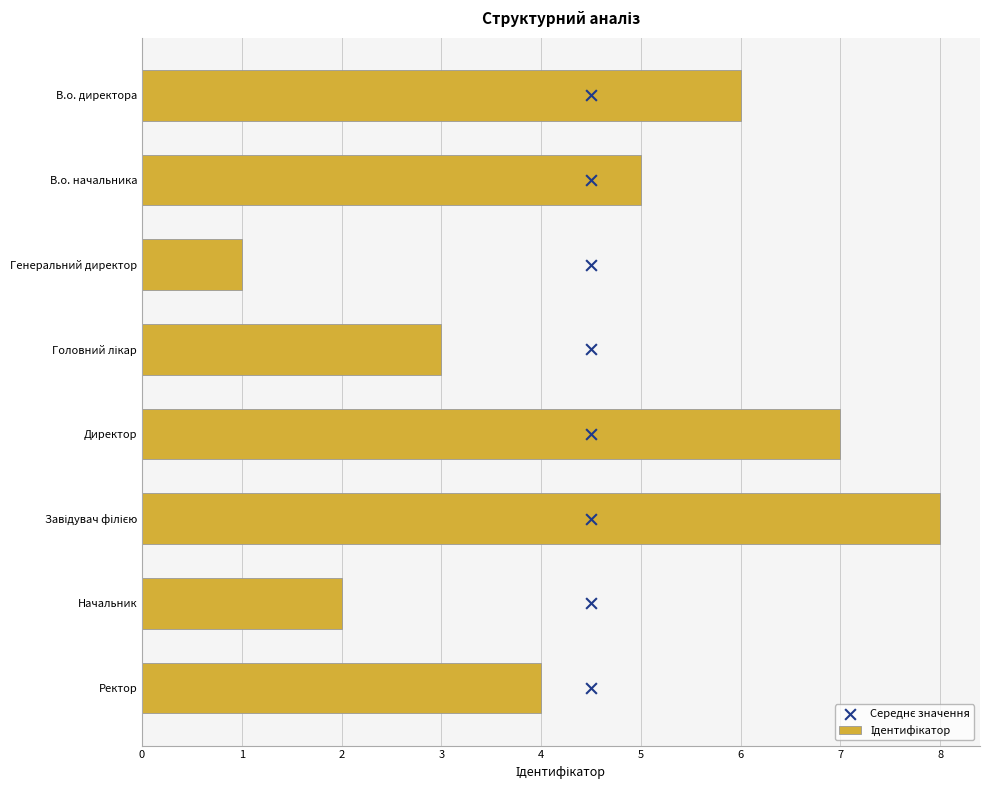

Which series has the widest spread of Y values?

Ідентифікатор